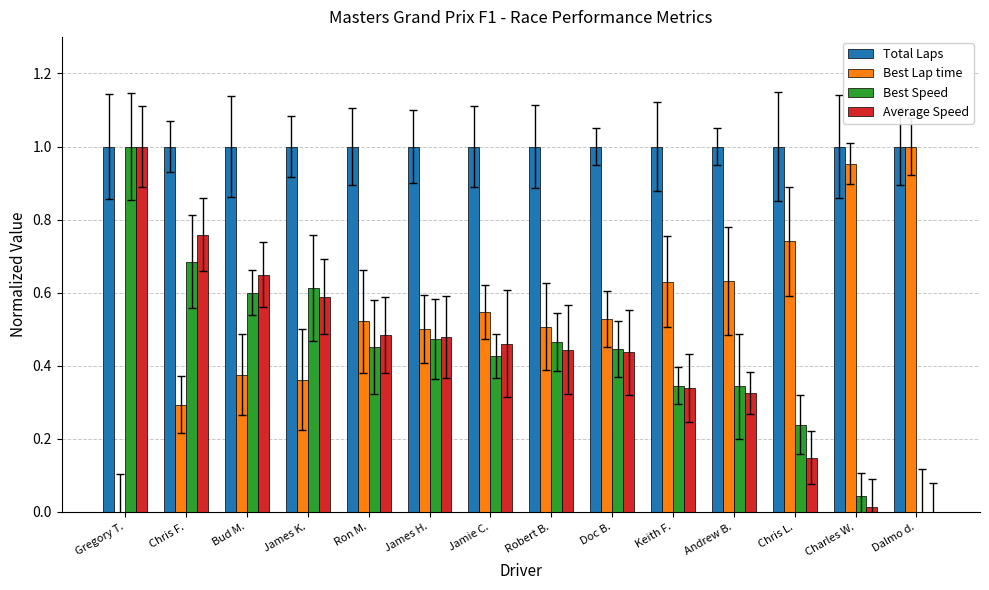

What is the sum of the Total Laps values at Bud M. and Gregory T.?

2.0